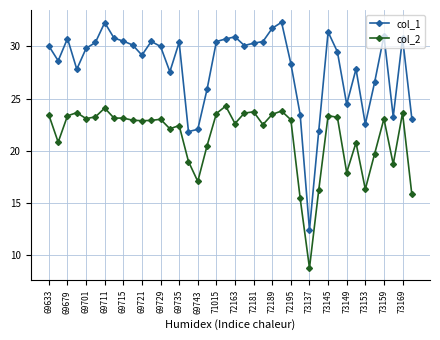

Does the chart display data point markers on the line(s)?

Yes